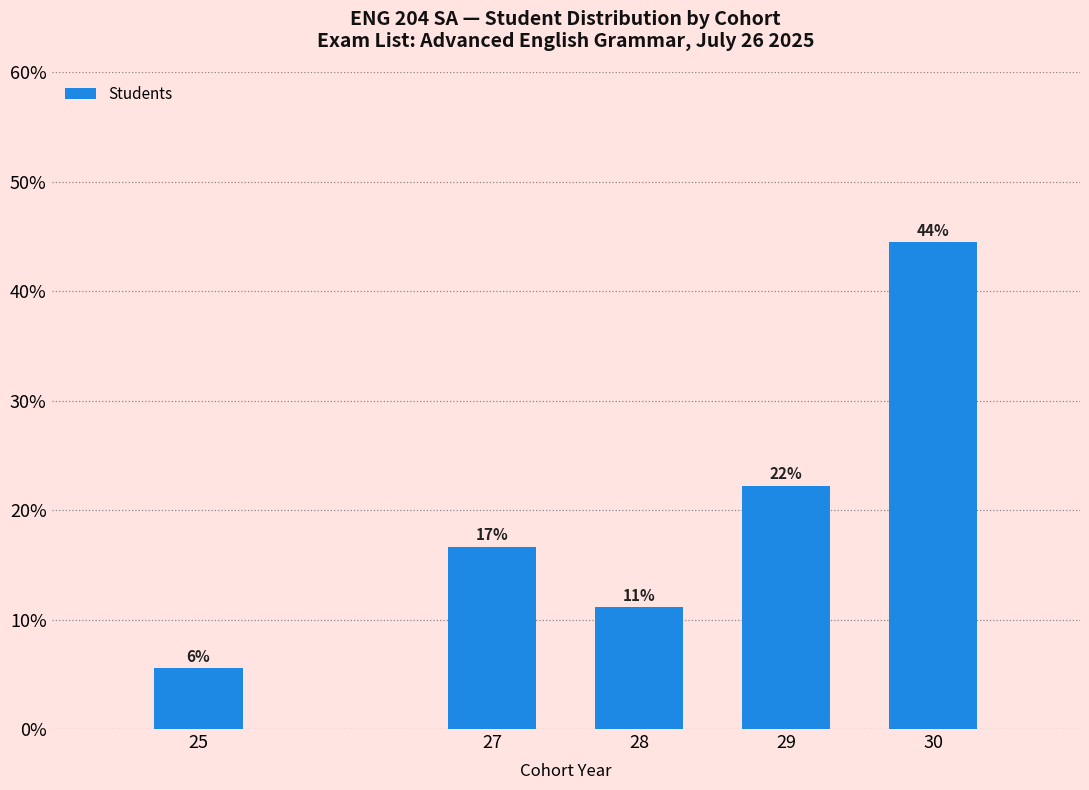

How many bars are there in total?

5